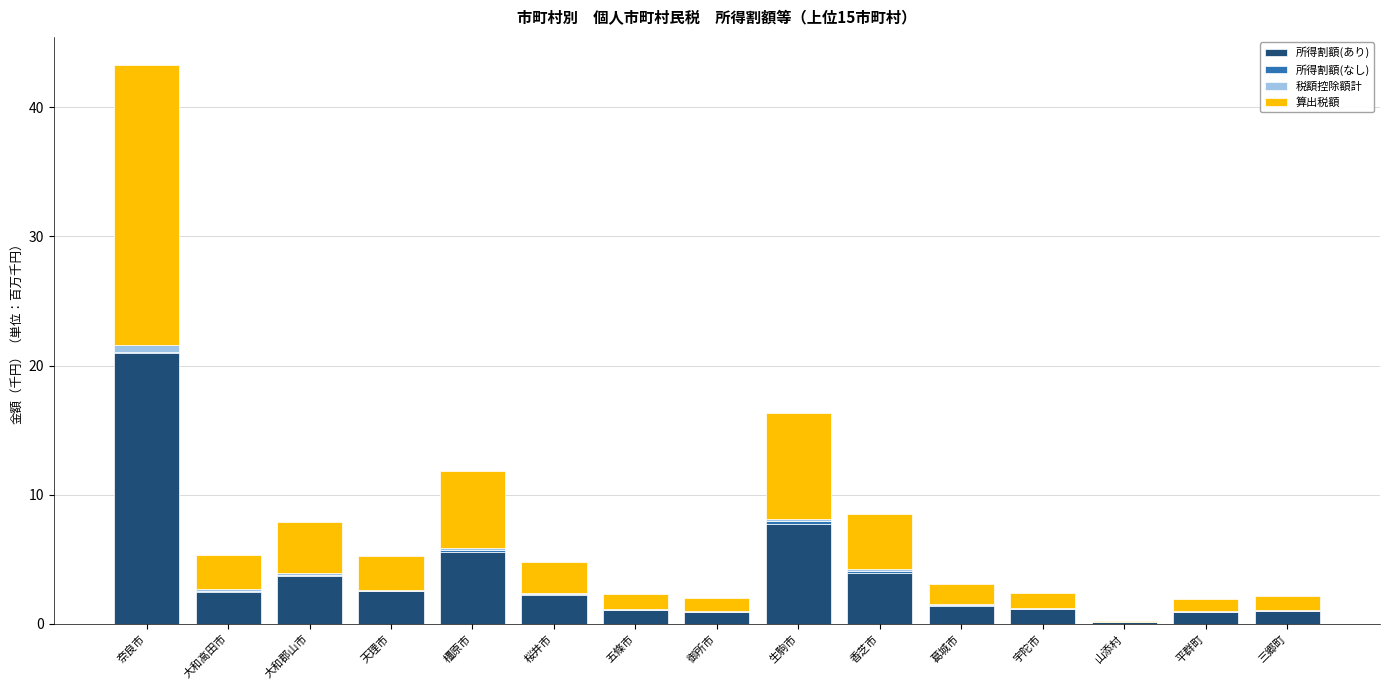

At which label does 所得割額(あり) reach its peak?

奈良市